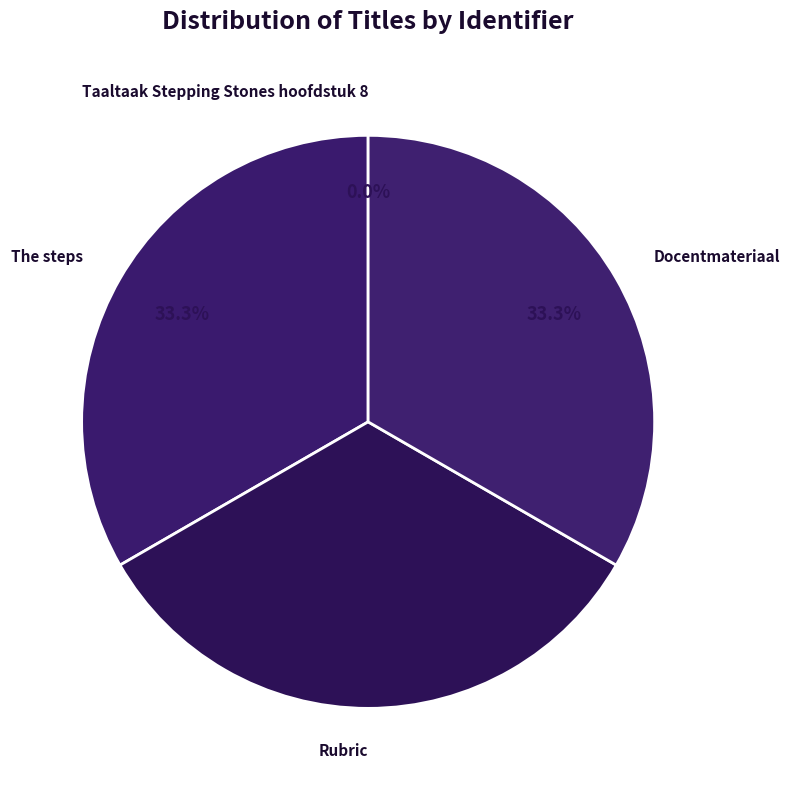

What portion of the pie excludes The steps?

66.7%